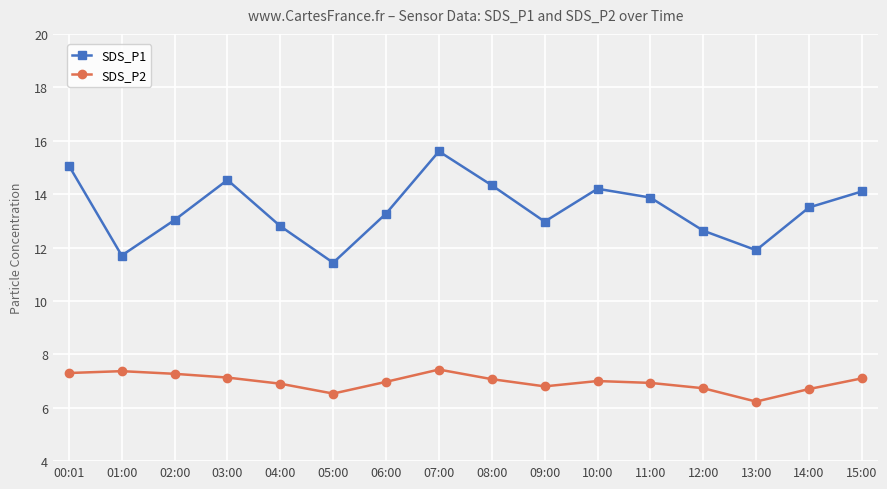

Is it true that SDS_P2 equals 1.9 at 07:00?

False